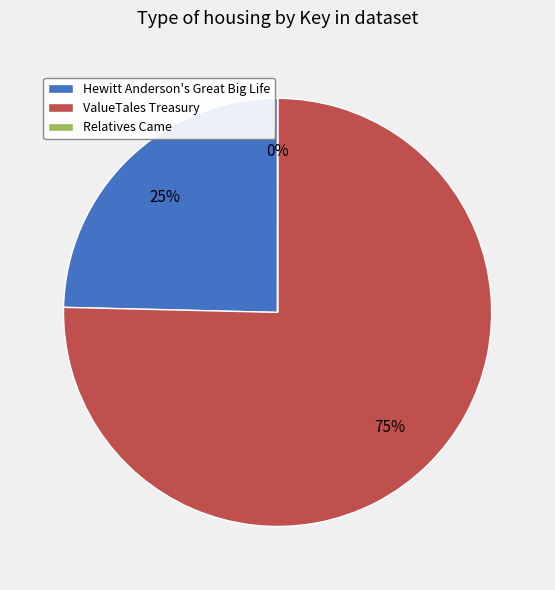

What percentage is the ValueTales Treasury slice, to the nearest percent?

75%